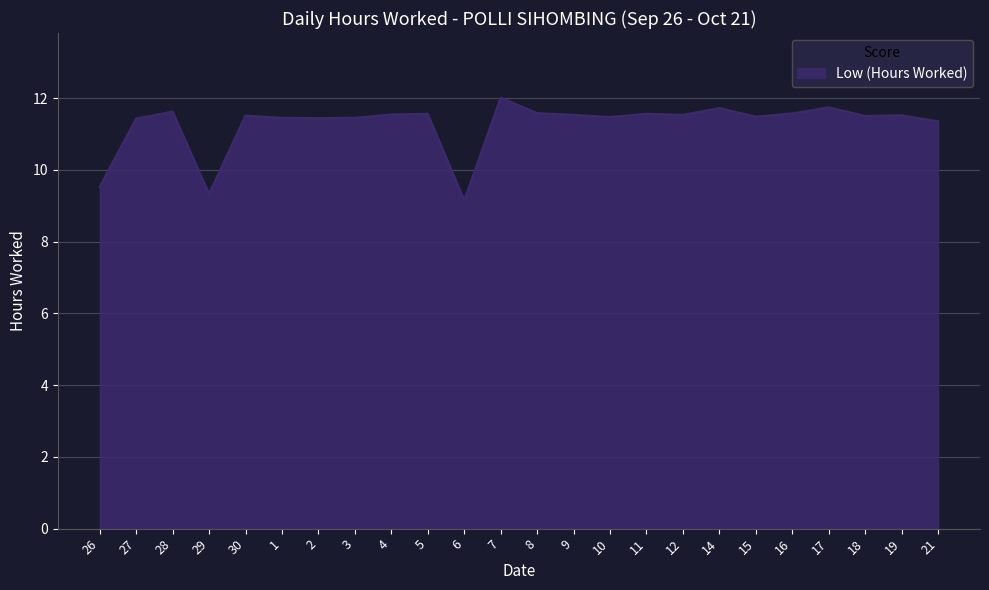

How many lines are shown in the chart?

1